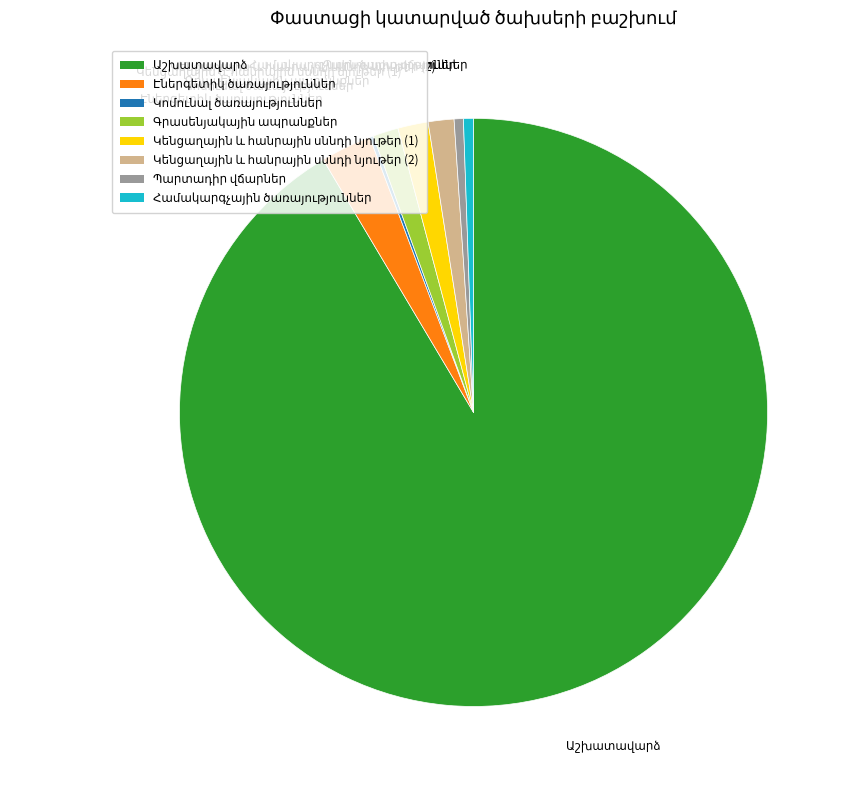

To the nearest percent, what is the difference between the Աշխատավարձ and Կենցաղային և հանրային սննդի նյութեր (1) slice percentages?

90%